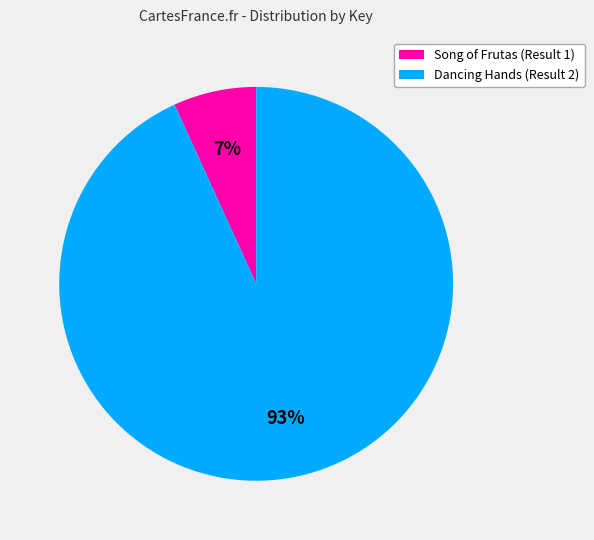

Does Song of Frutas (Result 1) represent more than half of the total?

No